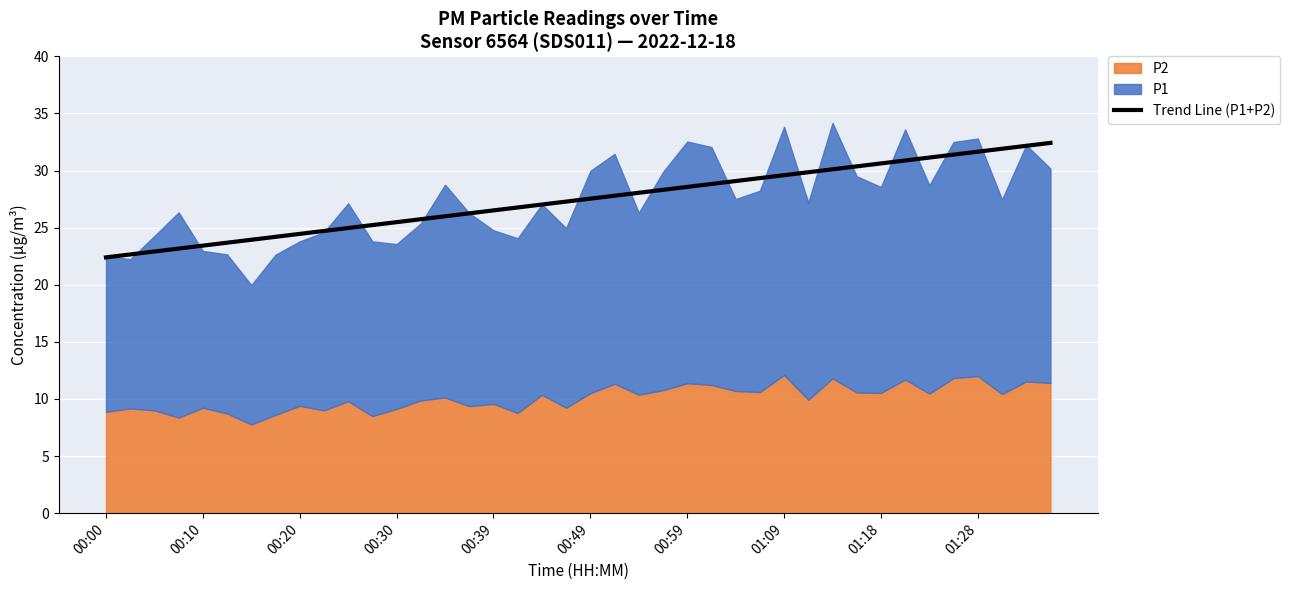

What is the change in value from 22 to 28?

+1.5